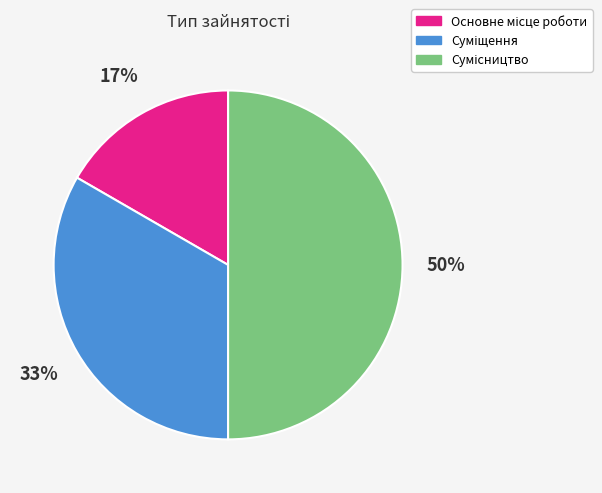

To the nearest percent, what is the average slice percentage?

33%